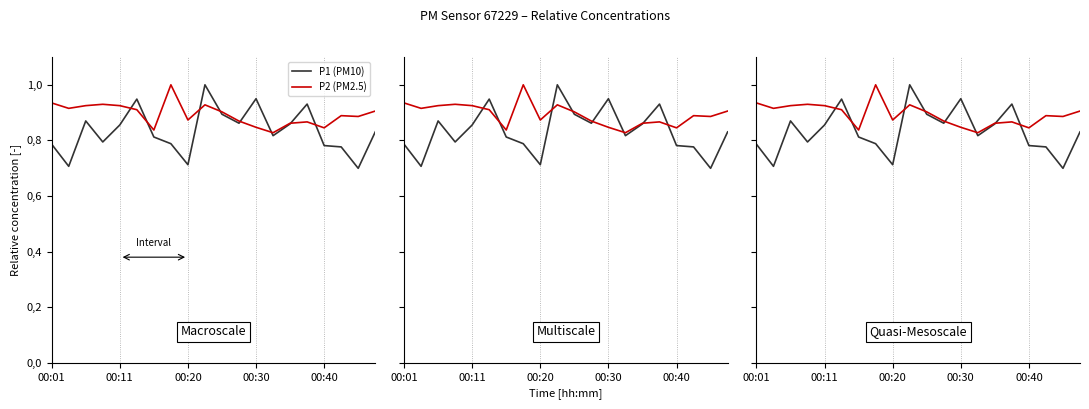

How many intersections are there between P1 (PM10) and P2 (PM2.5)?

8